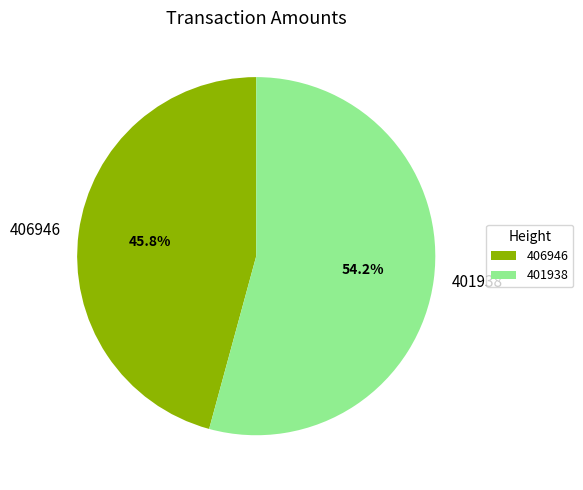

Rank the categories by value from highest to lowest.

401938, 406946